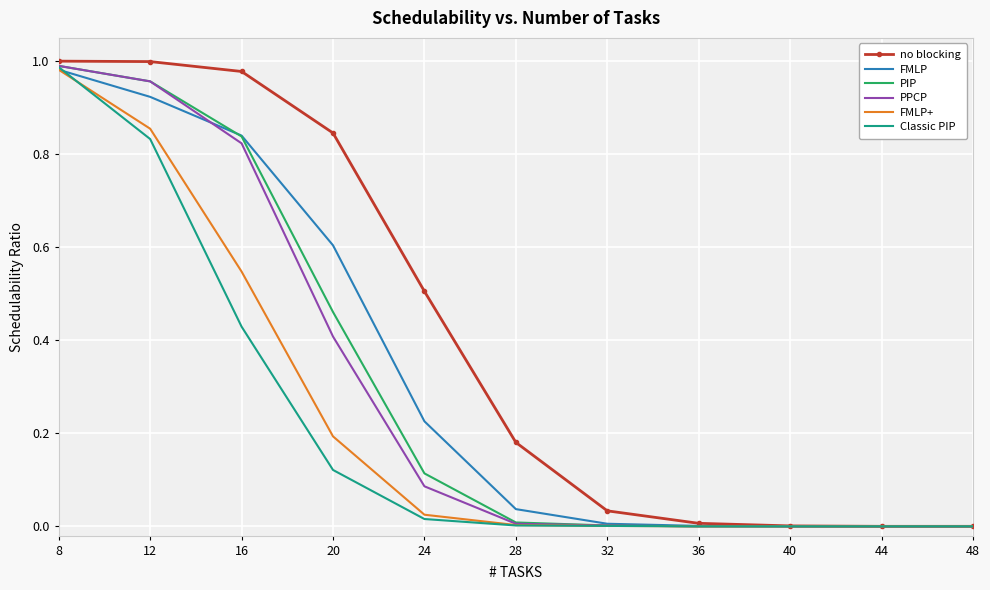

At which category is the sum across all series the highest?

8